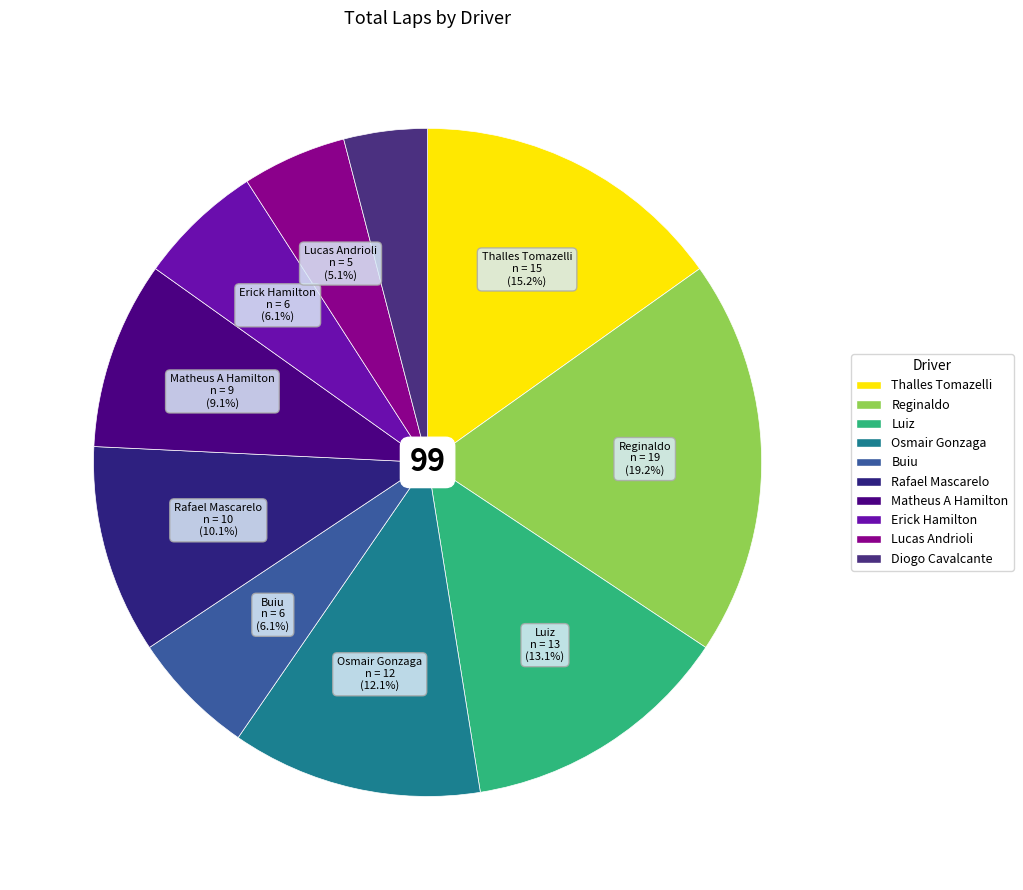

Which category has the biggest portion of the pie?

Reginaldo